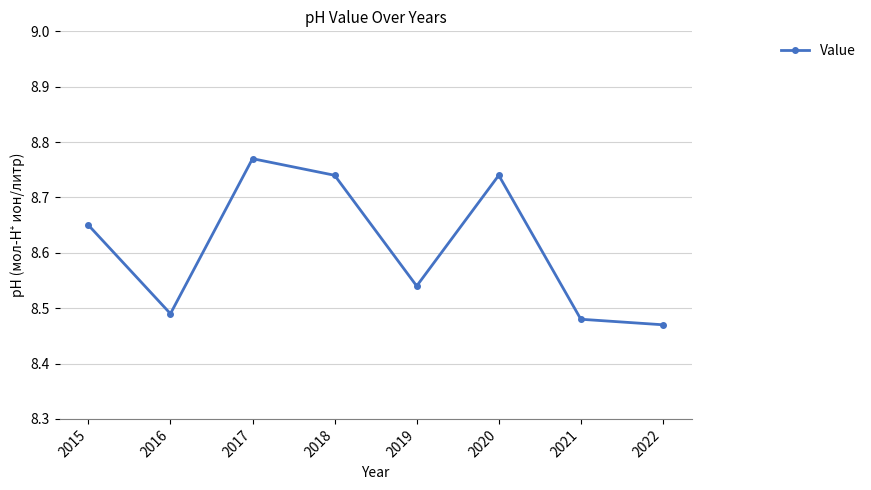

How many interior local peaks (higher than both neighbors) does the data have?

2